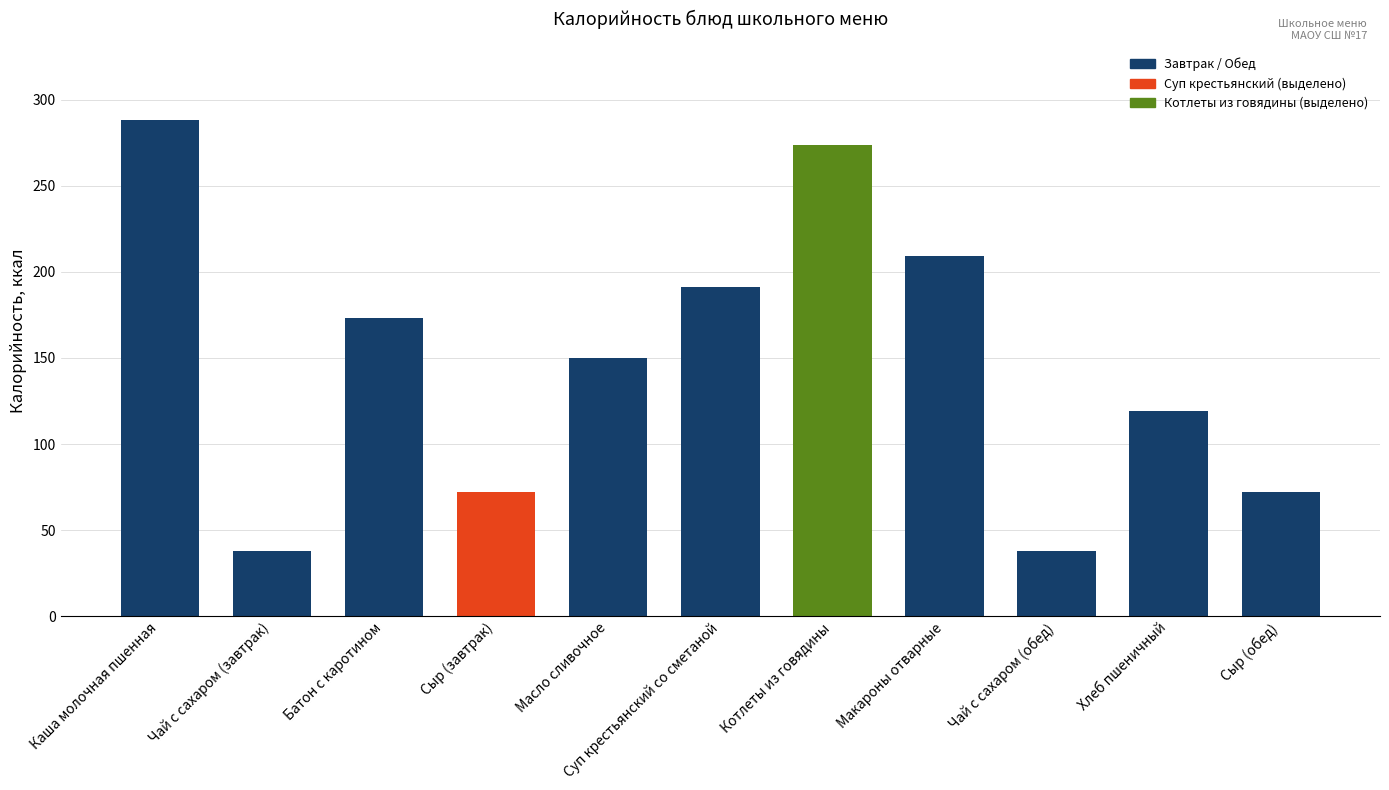

Where does the data first go above 150?

Каша молочная пшенная